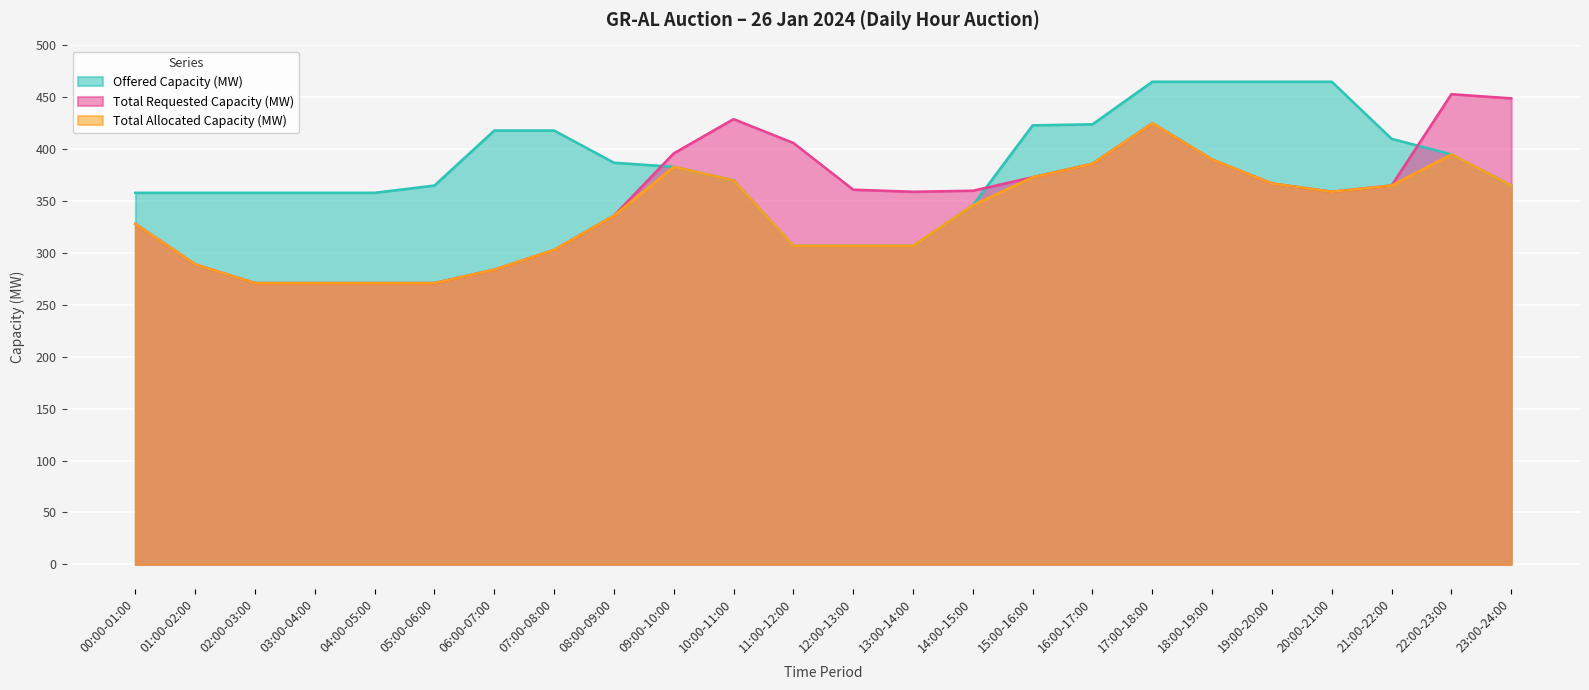

Reading left to right, list all the values displayed in this chart.

Offered Capacity (MW): 358	358	358	358	358	365	418	418	387	383	370	307	307	307	346	423	424	465	465	465	465	410	395	365
Total Requested Capacity (MW): 328	289	271	271	271	271	284	303	336	396	429	406	361	359	360	373	386	425	390	367	359	365	453	449
Total Allocated Capacity (MW): 328	289	271	271	271	271	284	303	336	383	370	307	307	307	346	373	386	425	390	367	359	365	395	365